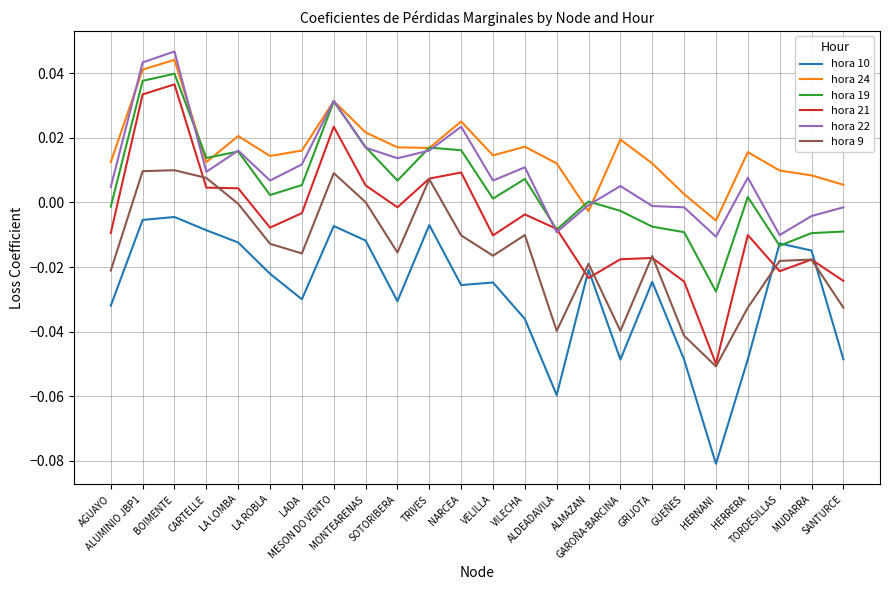

Which series has the largest total across all categories?

hora 24